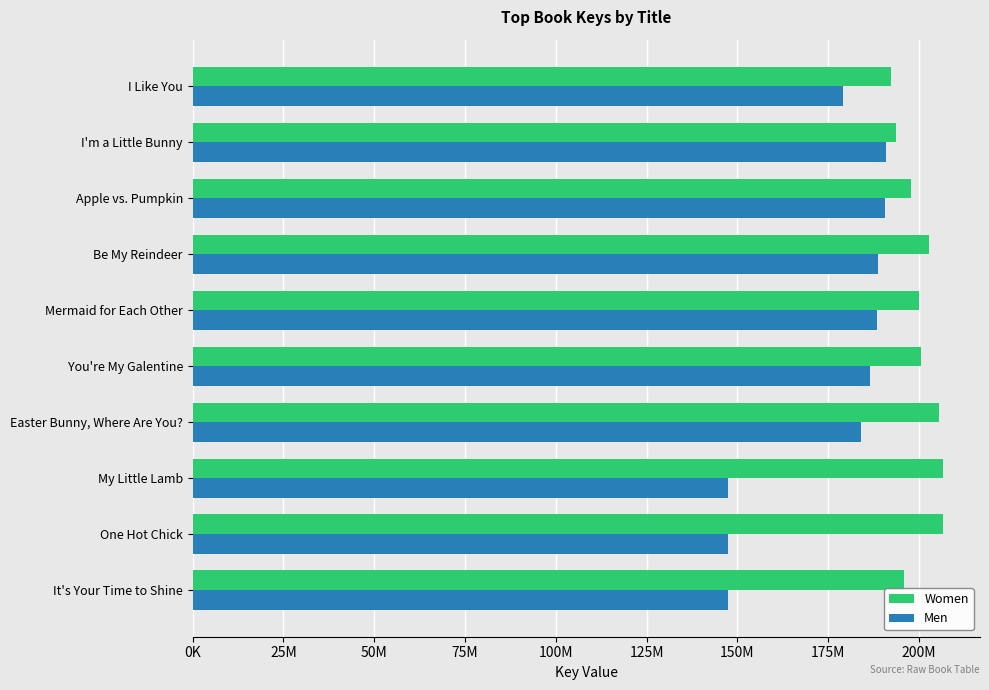

What are all the series names shown in the legend?

Women, Men